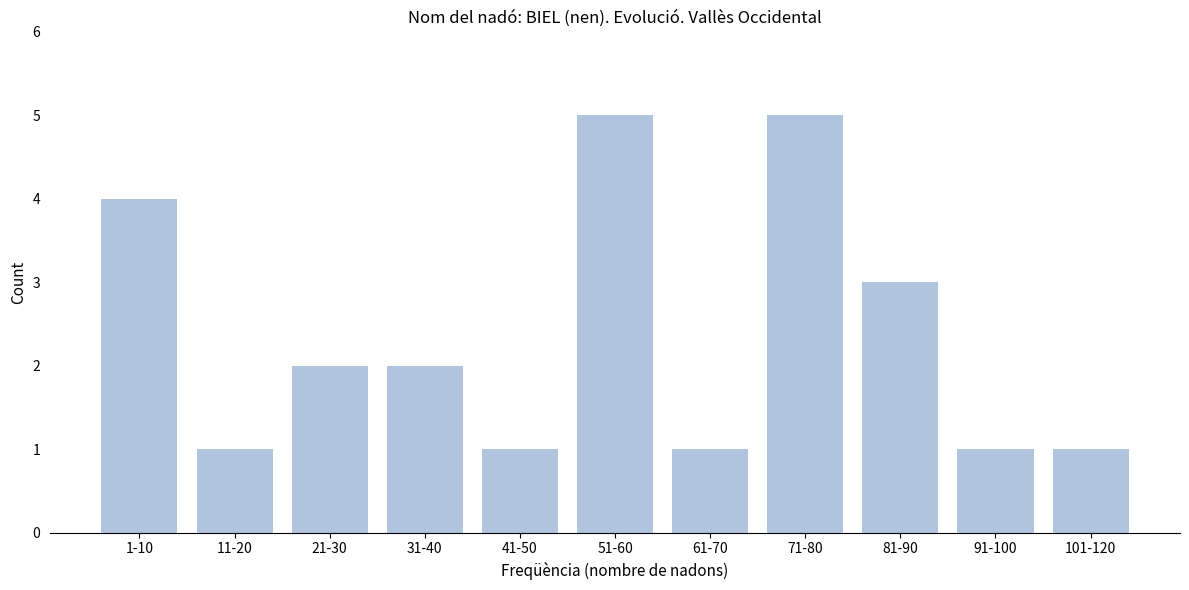

Reading right to left, list all the values displayed in this chart.

101-120=1	91-100=1	81-90=3	71-80=5	61-70=1	51-60=5	41-50=1	31-40=2	21-30=2	11-20=1	1-10=4